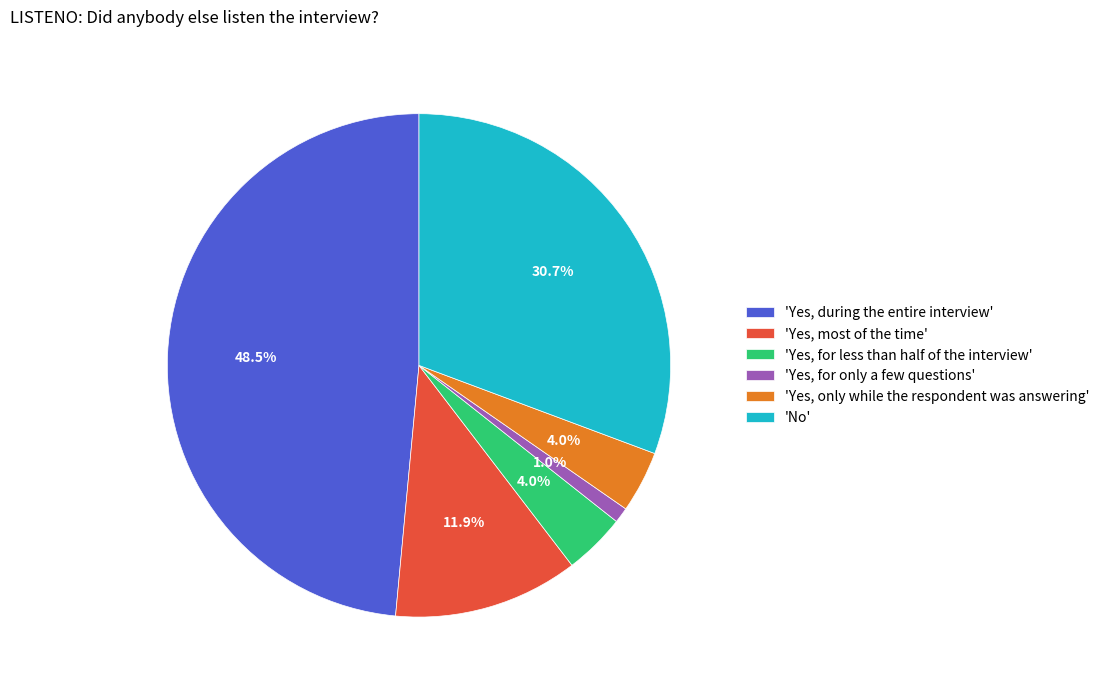

Does 'Yes, most of the time' represent more than half of the total?

No